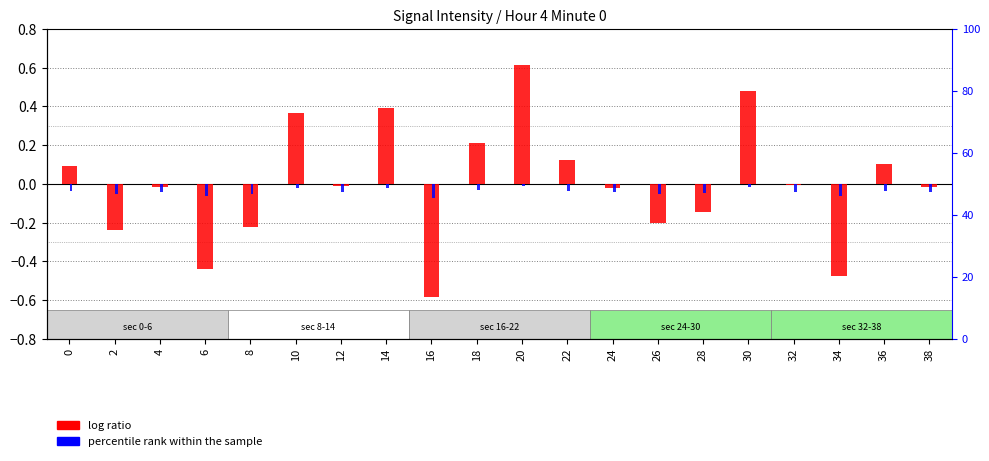

Which series has the largest range (max minus min)?

log ratio